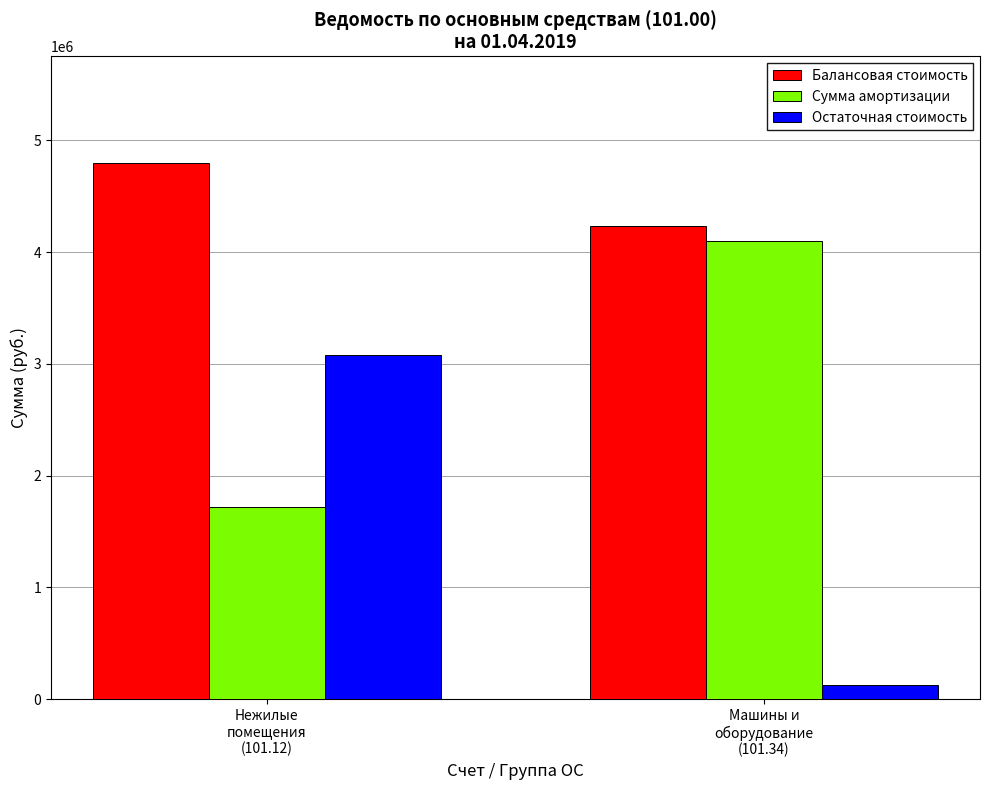

Which series has the largest range (max minus min)?

Остаточная стоимость